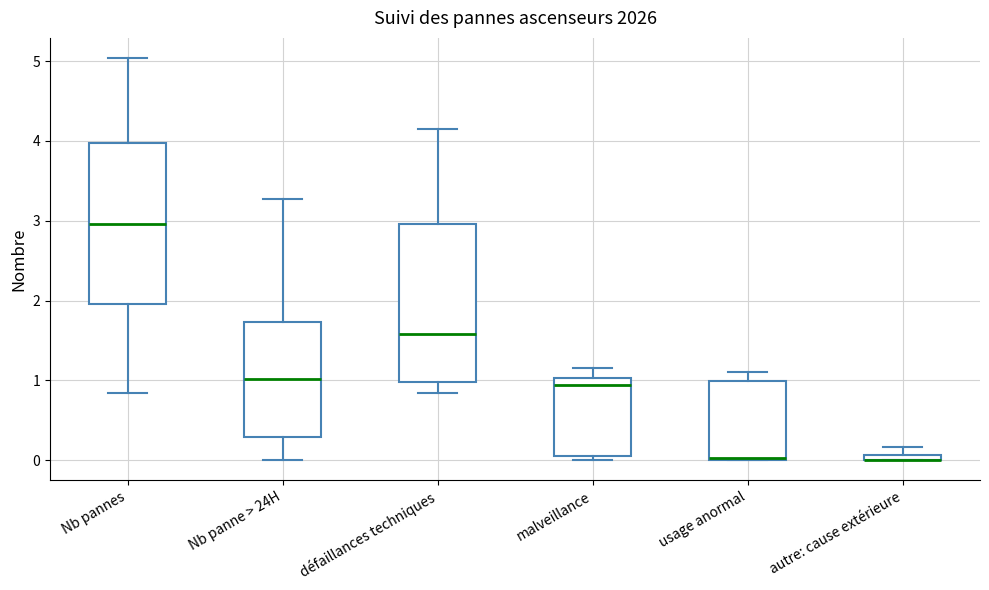

Where does the upper whisker of the box for malveillance end on the y-axis? The values are not printed on the chart, so give them approximately, as read against the axis.

1.2